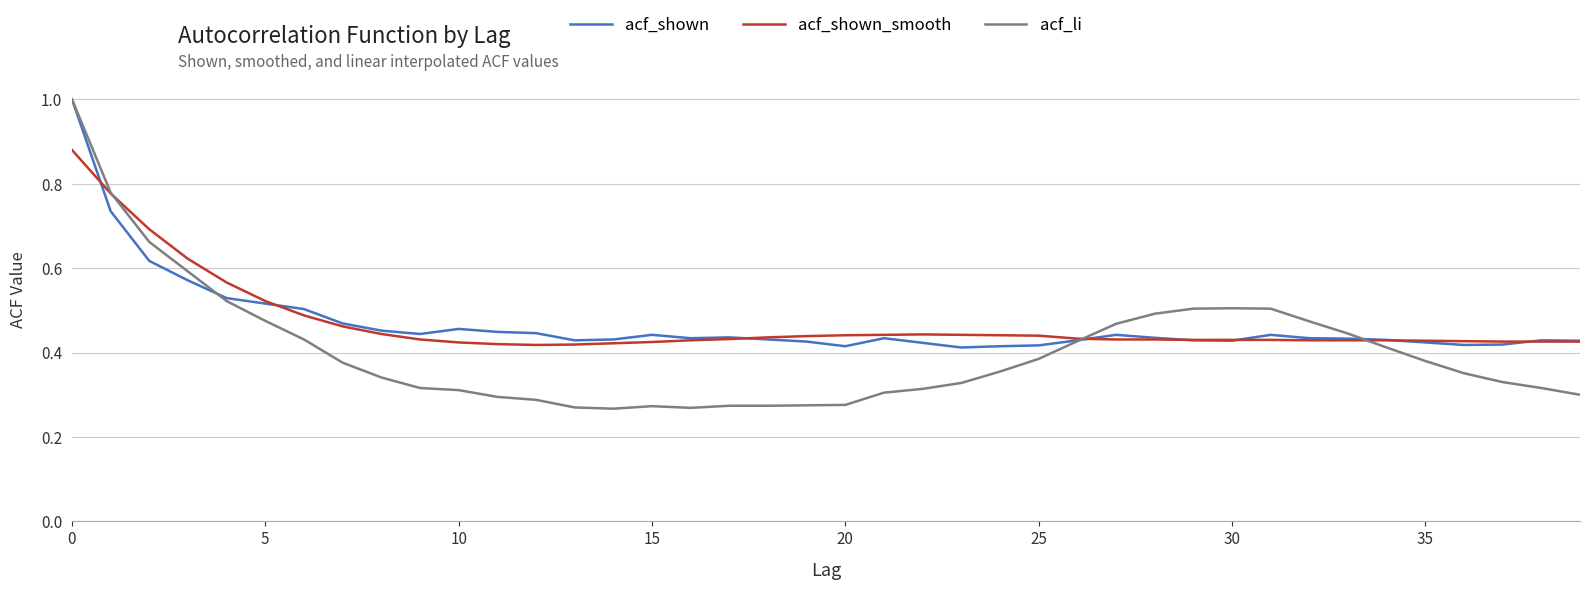

Count the number of categories in the chart.

40